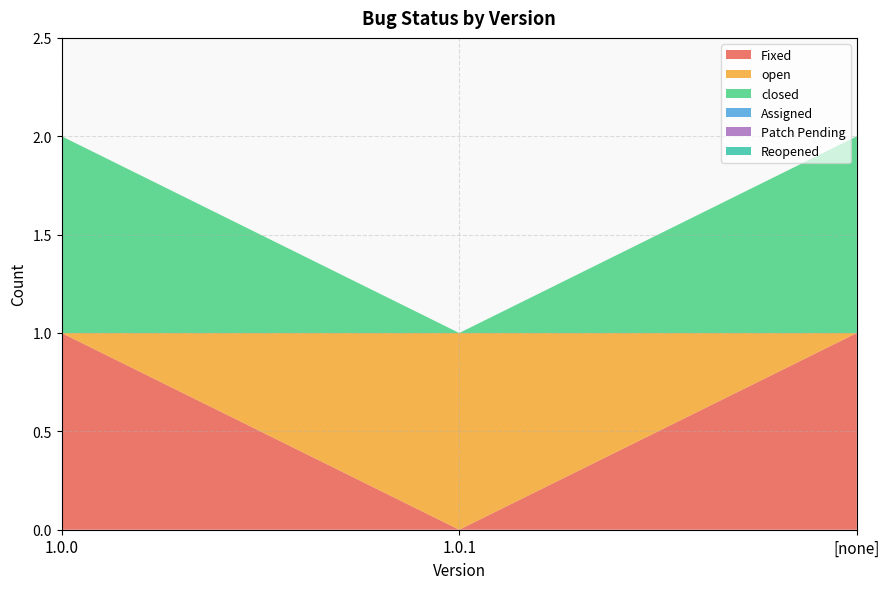

Reading left to right, list all the values displayed in this chart.

Fixed: 1	0	1
open: 0	1	0
closed: 1	0	1
Assigned: 0	0	0
Patch Pending: 0	0	0
Reopened: 0	0	0